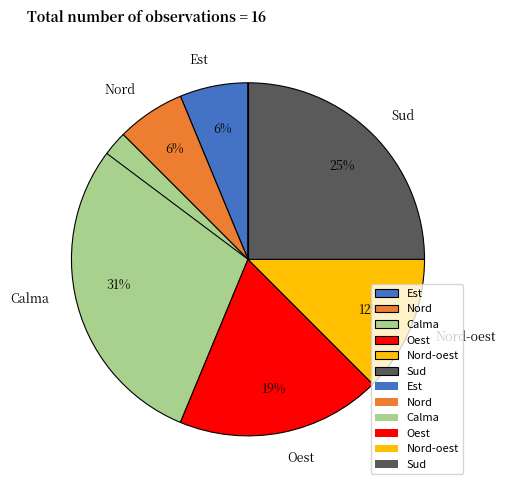

The Sud slice represents 2% of the pie. True or false?

False